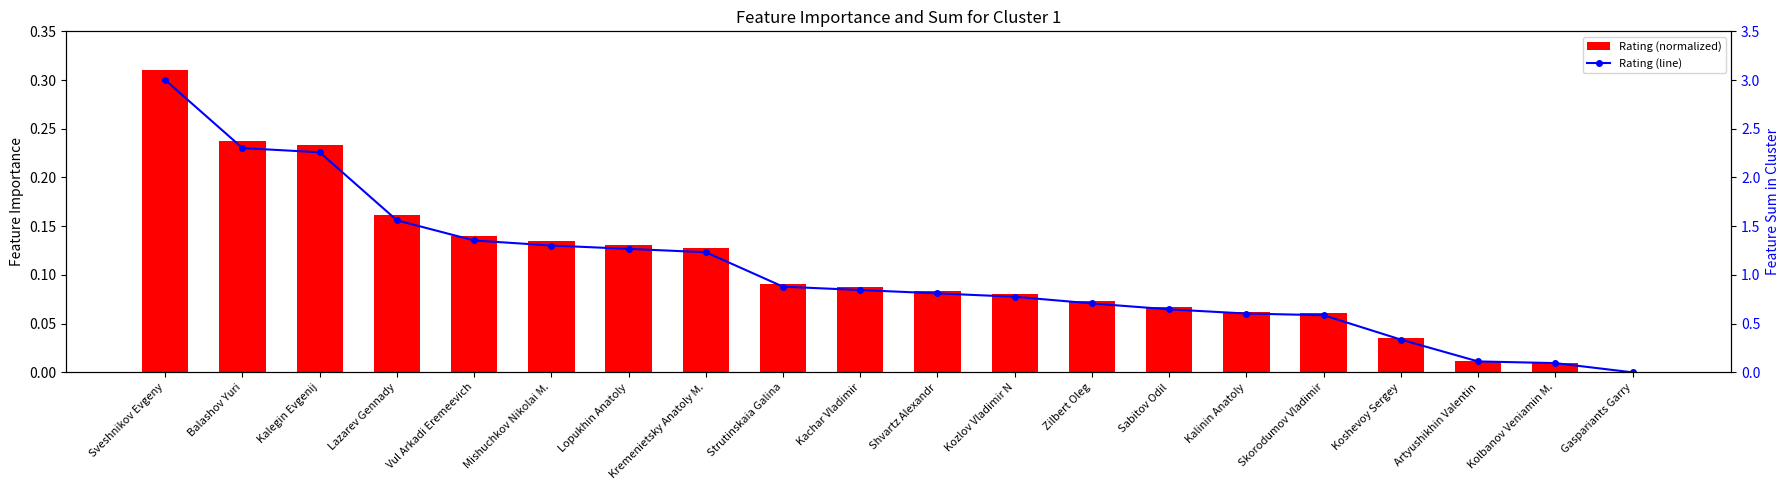

Between Vul Arkadi Eremeevich and Lopukhin Anatoly, which is larger?

Vul Arkadi Eremeevich